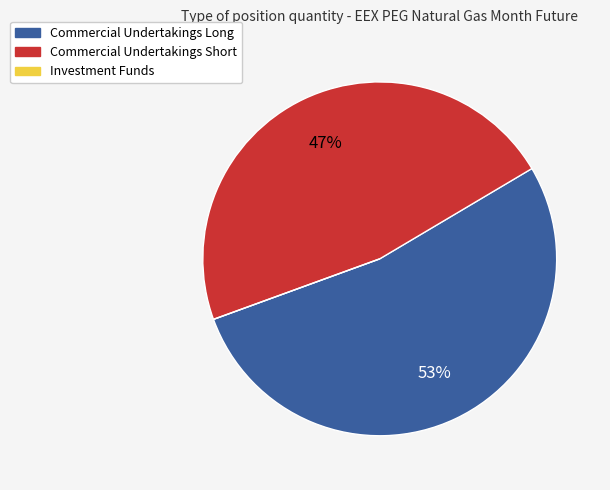

To the nearest percent, what portion does Commercial Undertakings Long represent?

53%